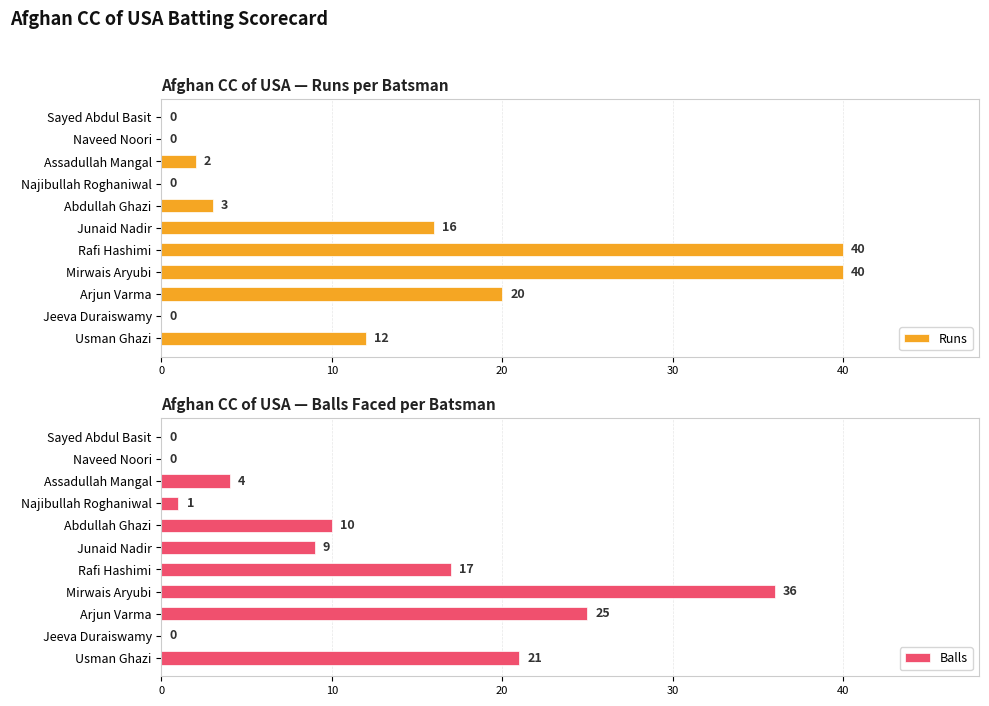

True or false: Runs has a value of -15 at Najibullah Roghaniwal.

False